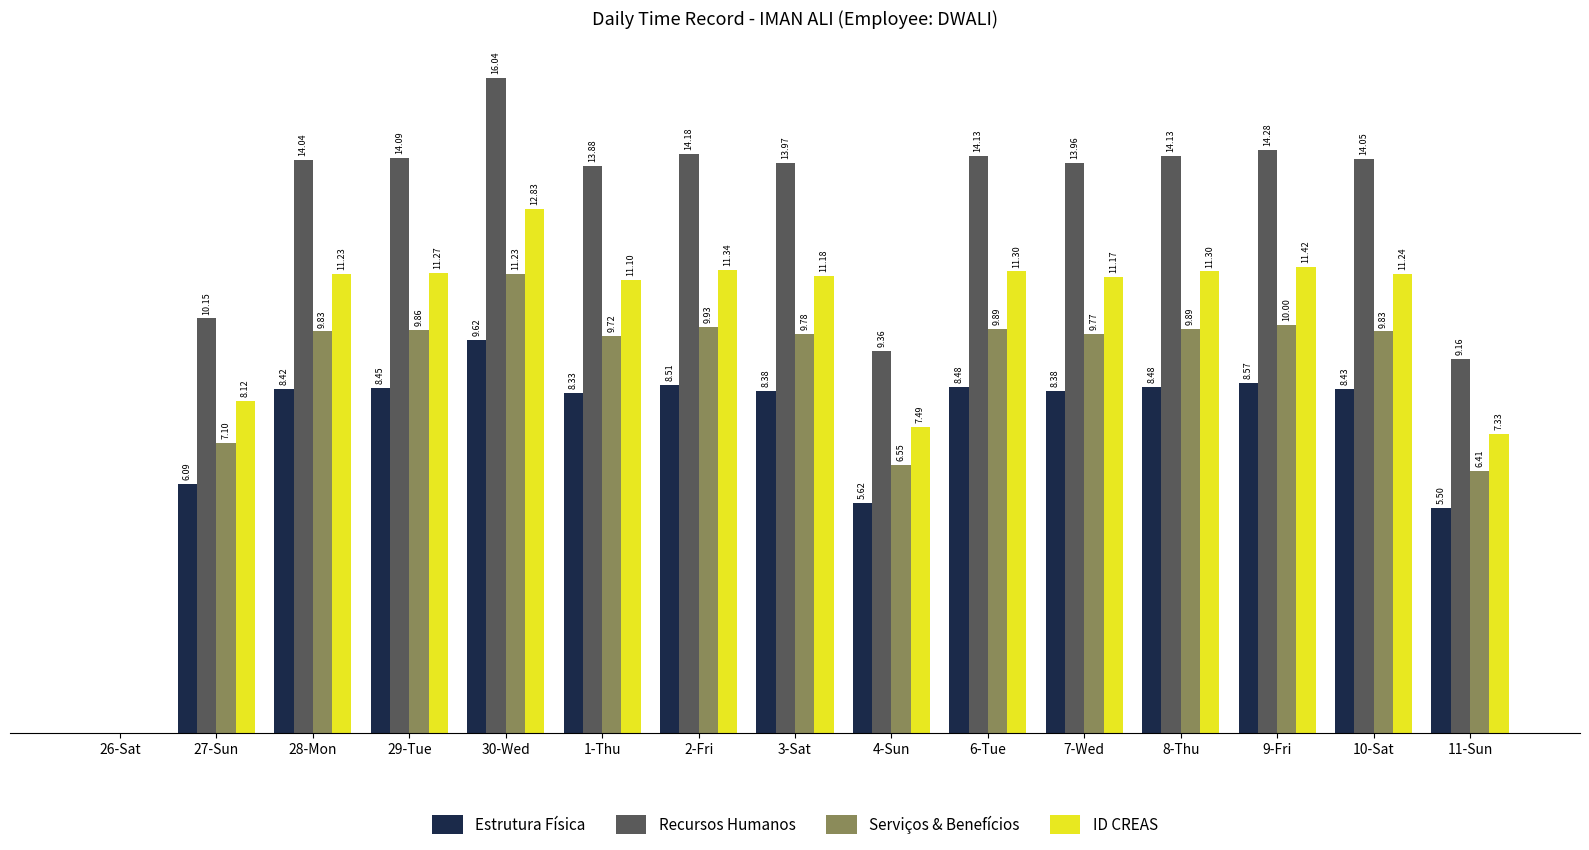

Between 30-Wed and 7-Wed, which series saw the biggest shift?

Recursos Humanos